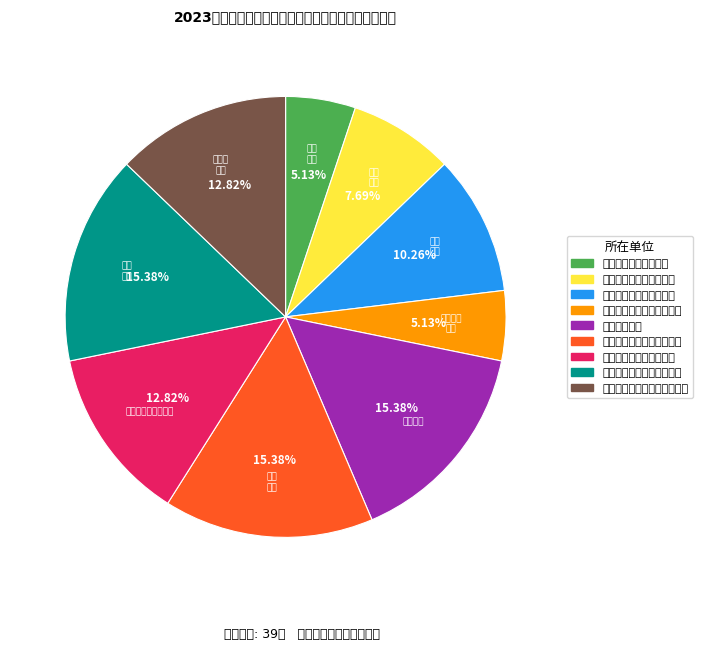

Does 常州铁道高等职业技术学校 represent more than half of the total?

No